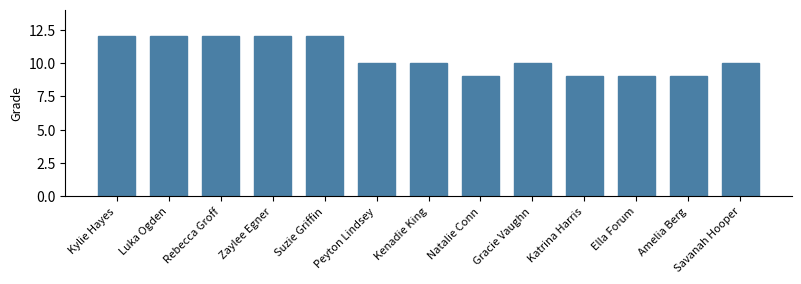

Does the chart contain stacked bars?

No